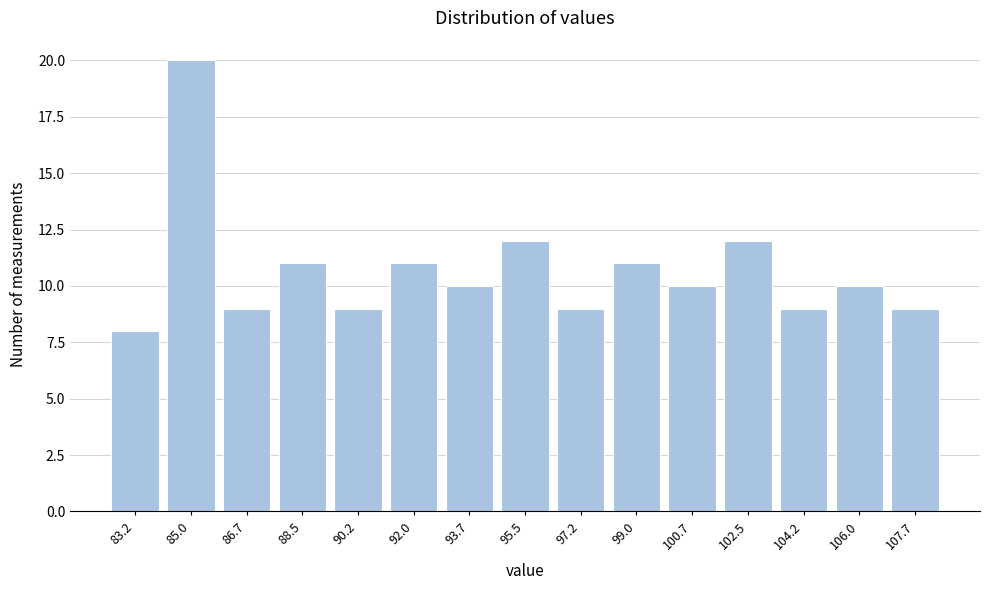

Reading left to right, list all the values displayed in this chart.

8	20	9	11	9	11	10	12	9	11	10	12	9	10	9